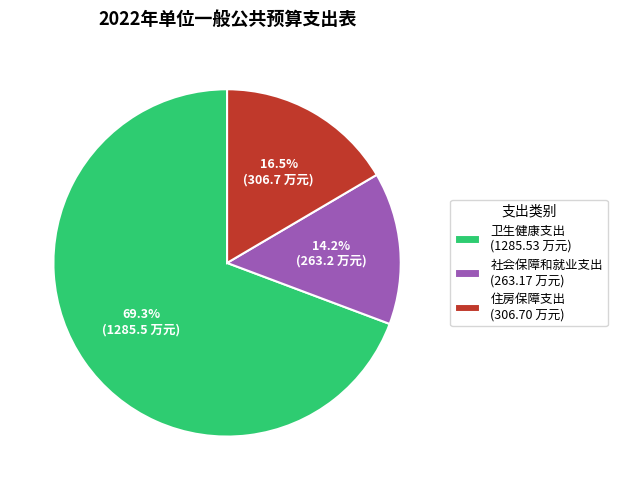

Which slice is the smallest?

社会保障和就业支出